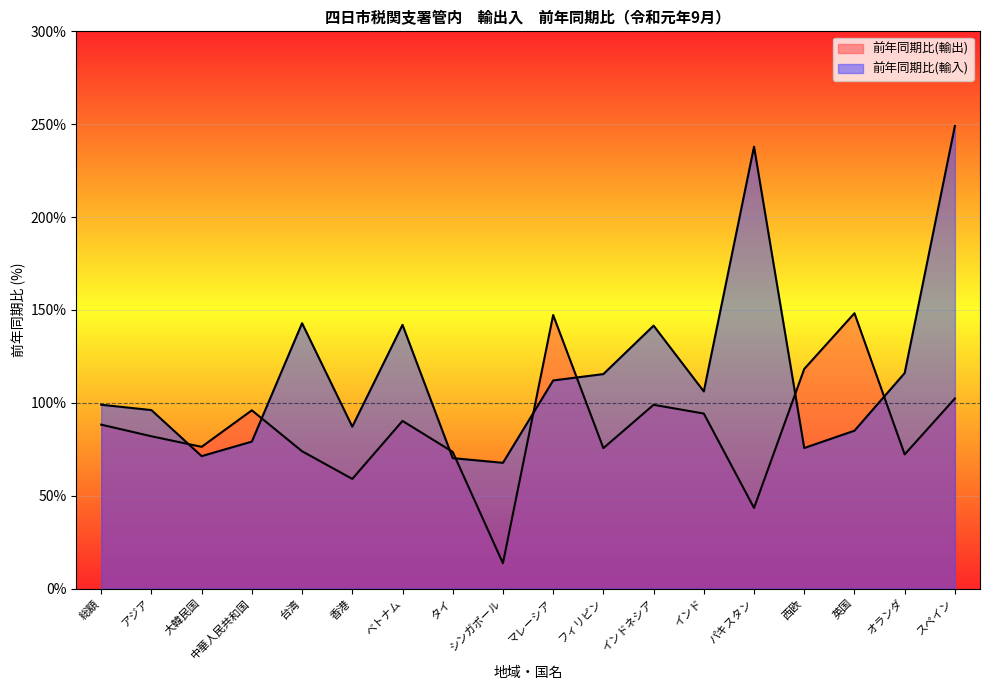

True or false: 前年同期比(輸入) and 前年同期比(輸出) intersect in this chart.

True